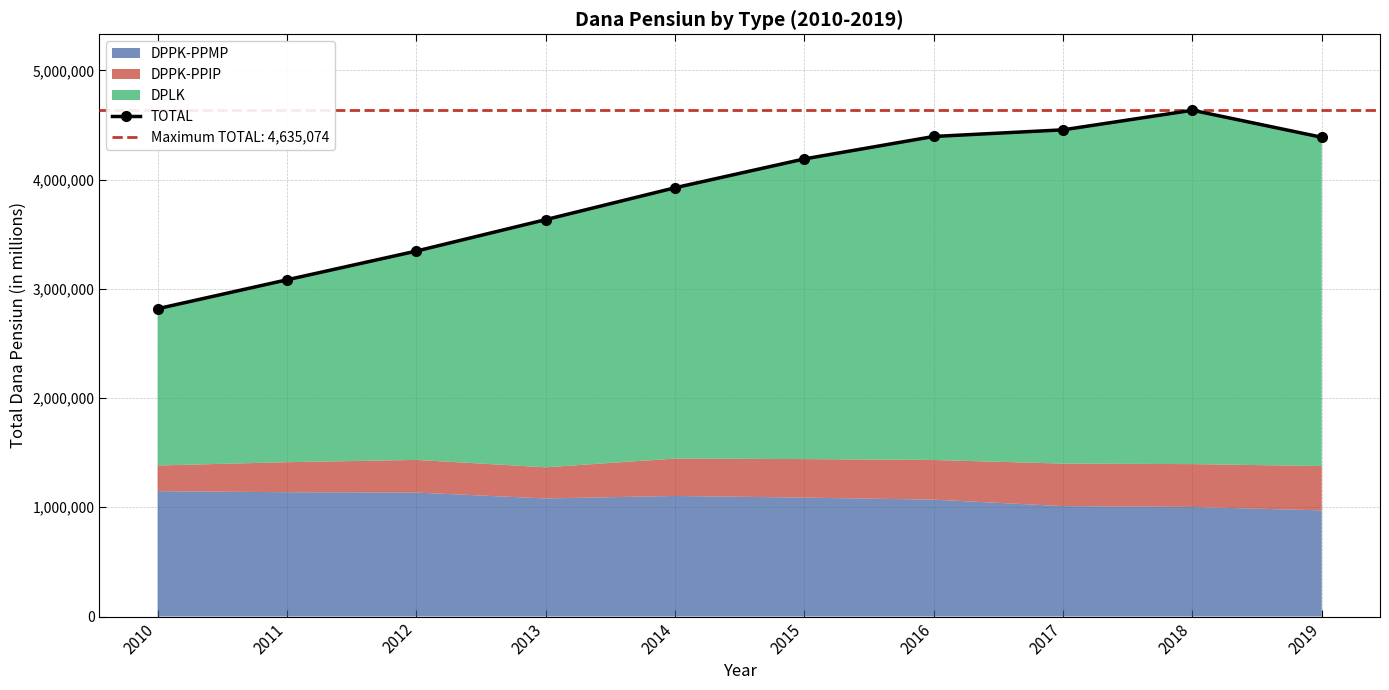

True or false: the data has more than 1 interior local peaks.

False